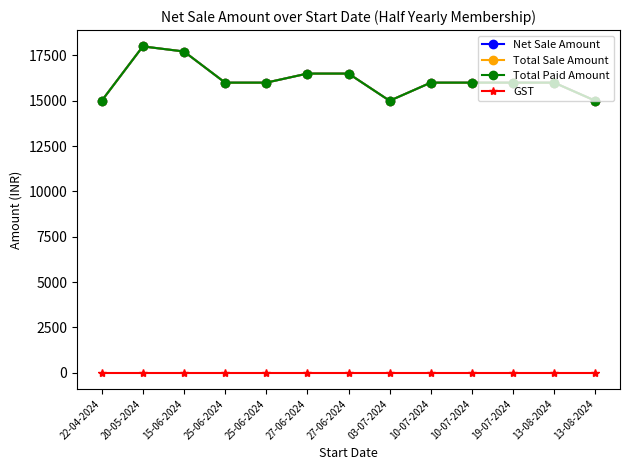

What is the label of the 6th point from the right?

03-07-2024